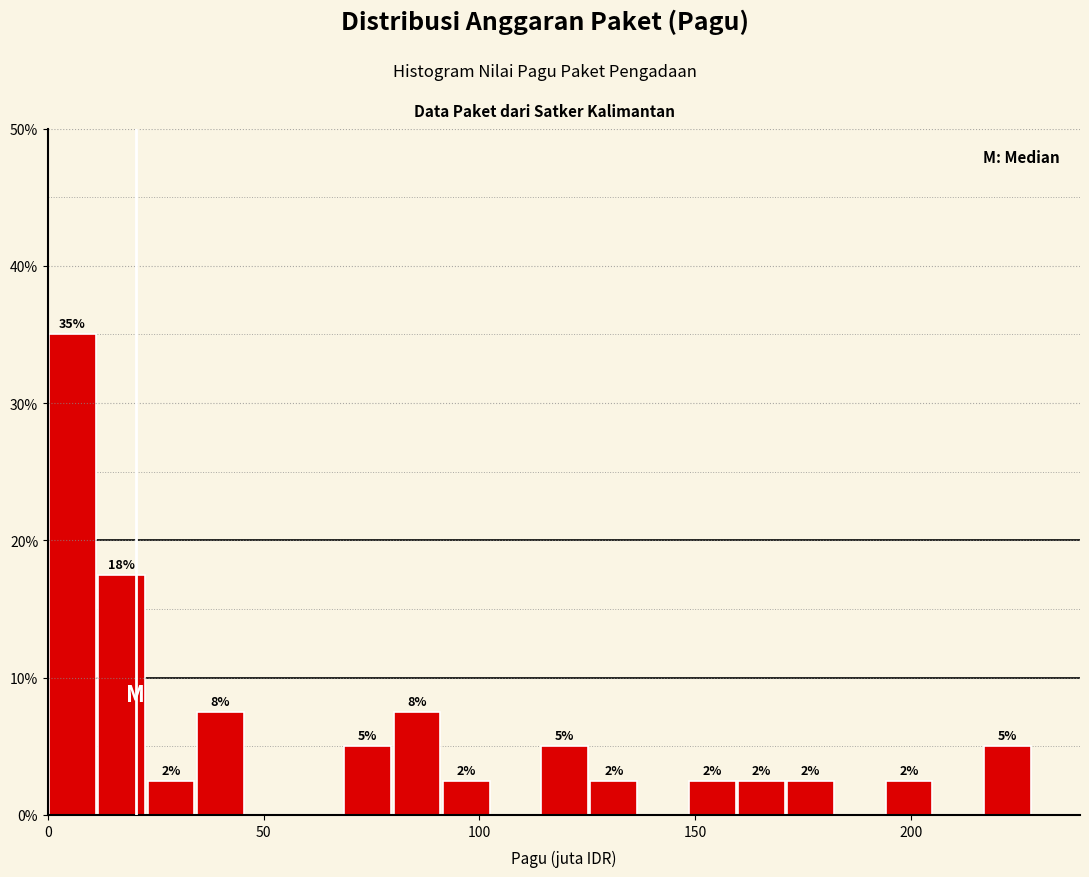

Read against the x-axis, roughly where is the centre of the tallest bar?

5